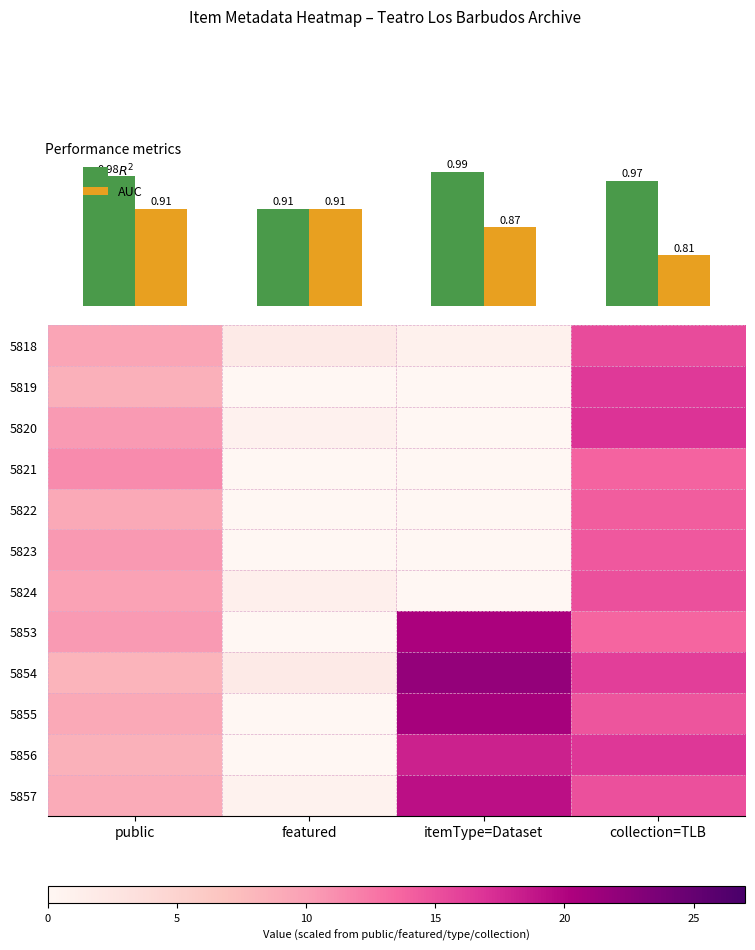

The 5822 series shows -9.4 at itemType=Dataset. True or false?

False